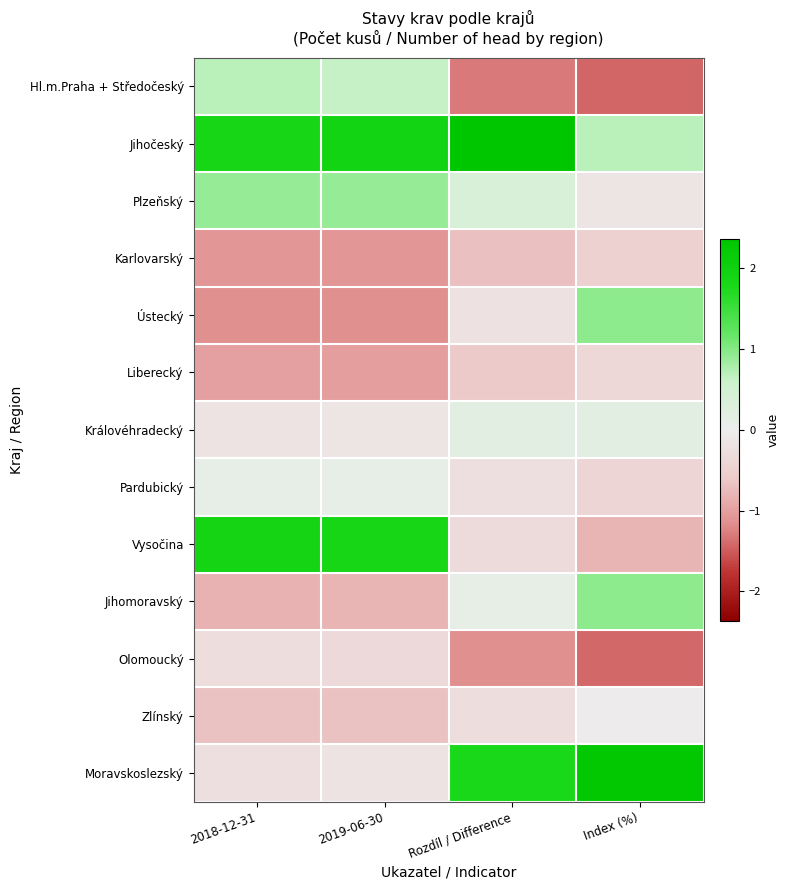

Between 2018-12-31 and Index (%), which is larger?

2018-12-31